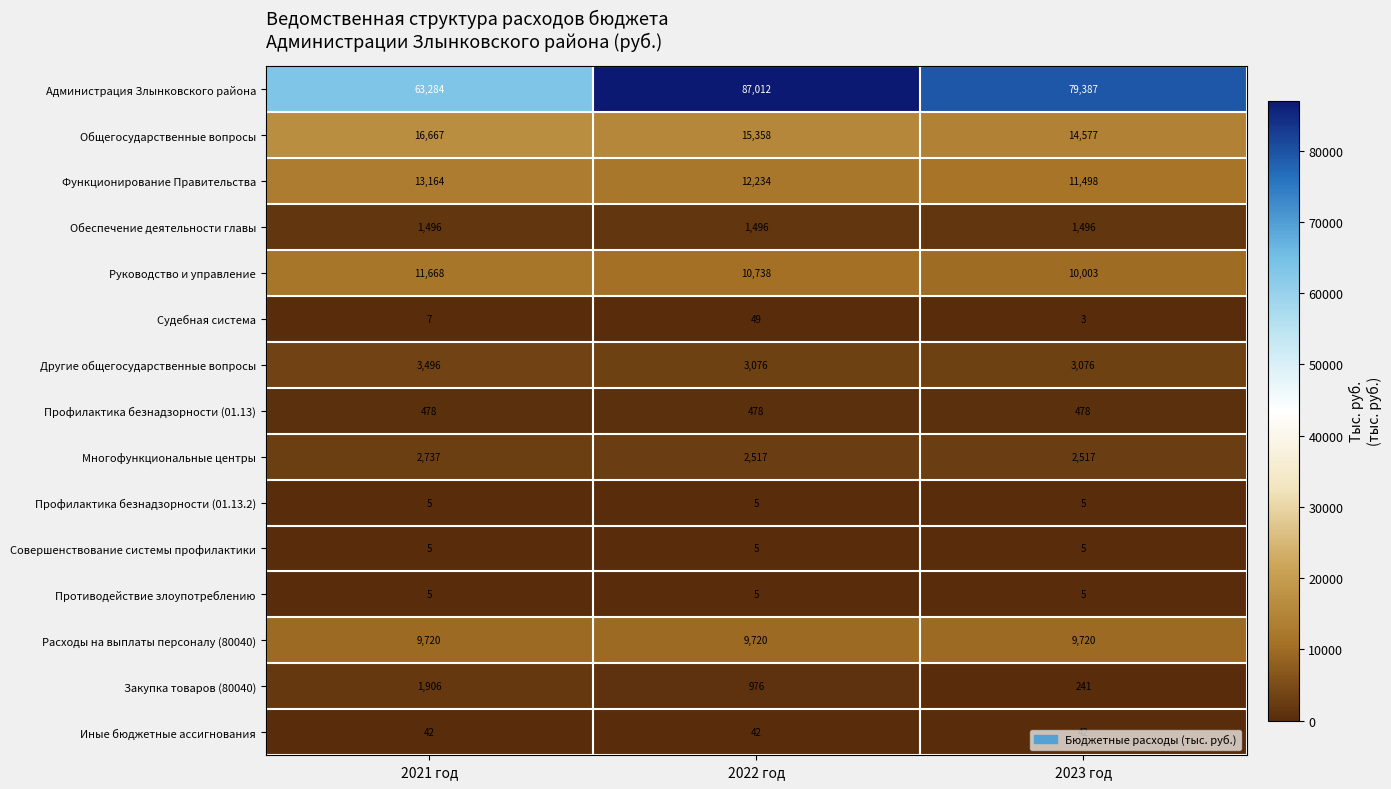

Count the number of categories in the chart.

3